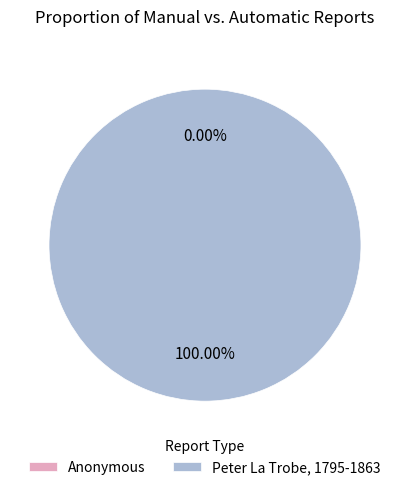

What is the largest slice in the pie chart?

Peter La Trobe, 1795-1863